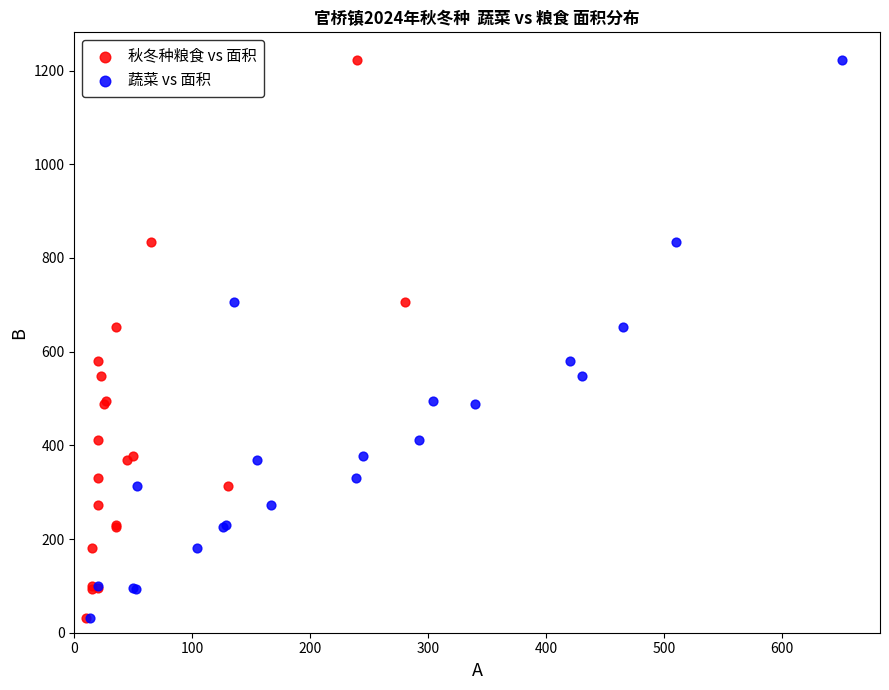

What are all the series names shown in the legend?

秋冬种粮食 vs 面积, 蔬菜 vs 面积